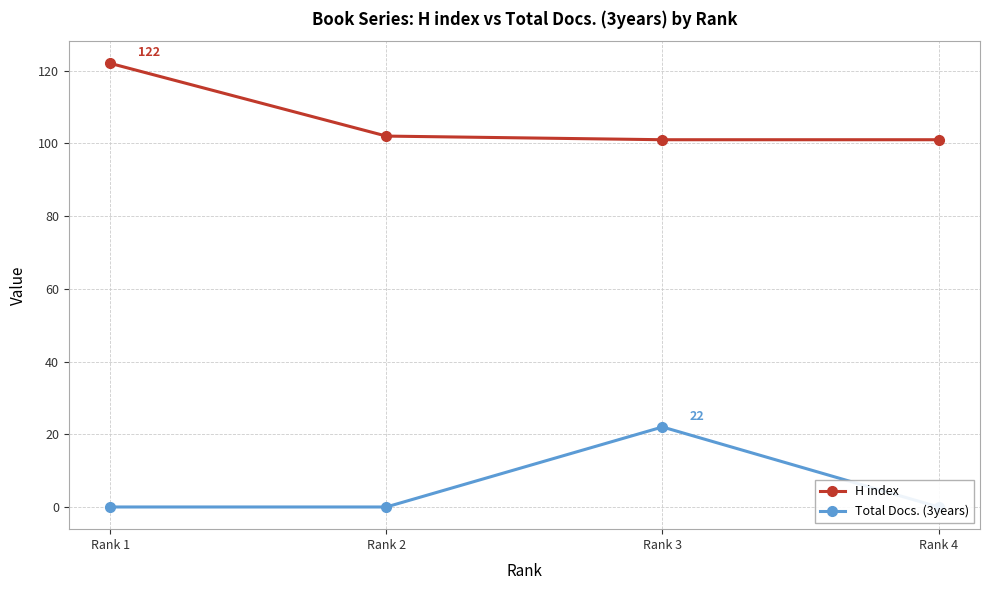

Count the number of categories in the chart.

4